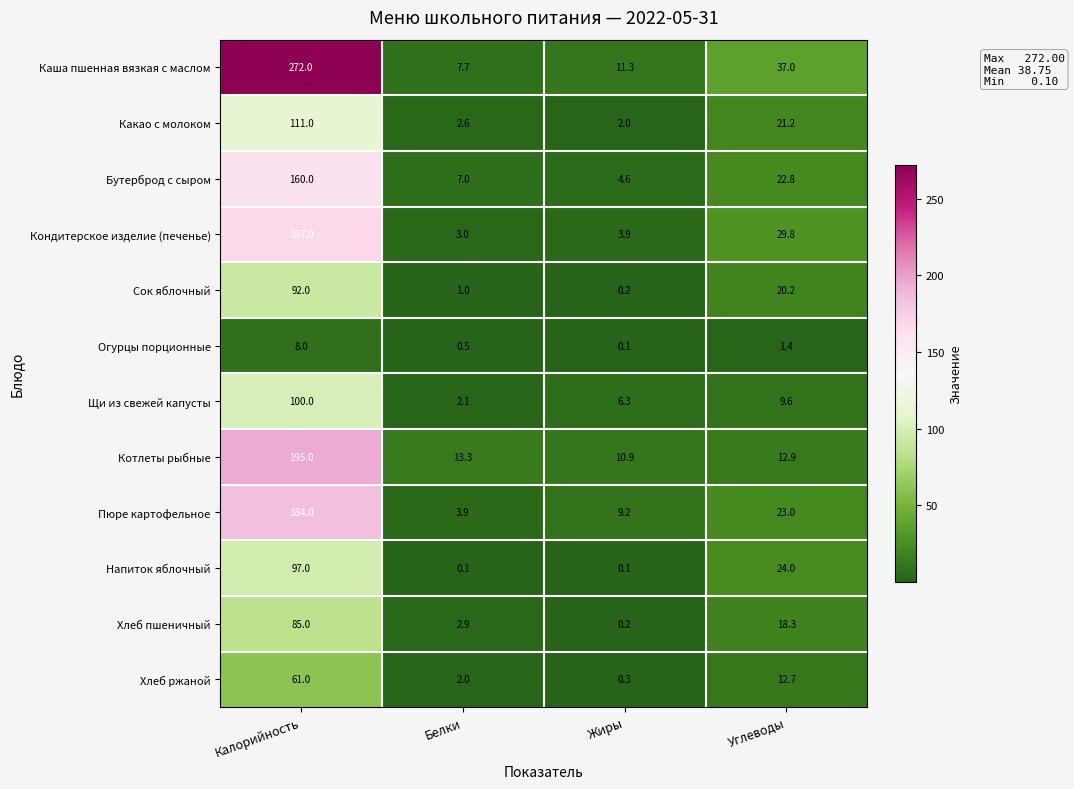

At which label is Каша пшенная вязкая с маслом closest to 139?

Углеводы